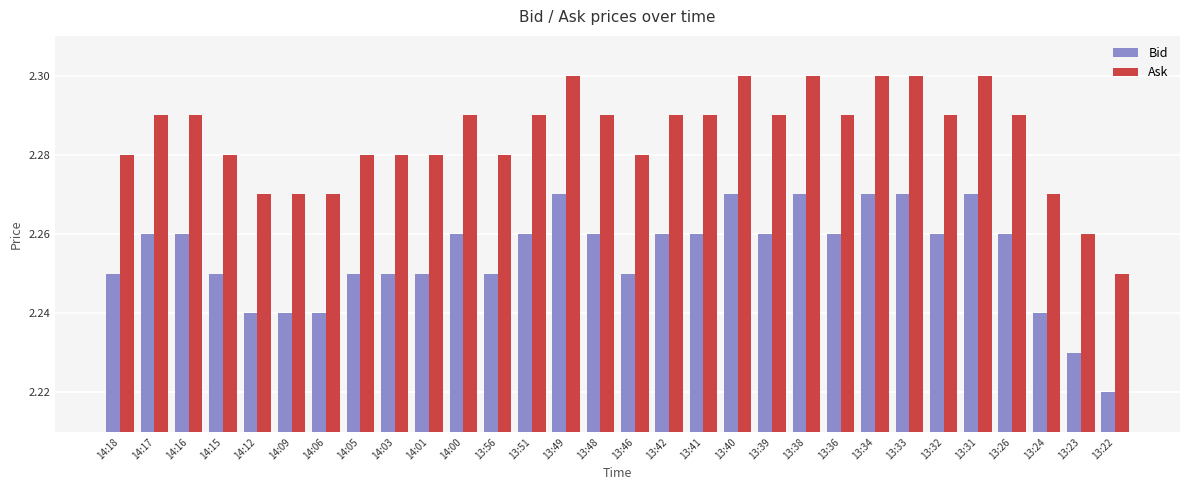

Is it true that Bid equals 2.3 at 13:26?

True